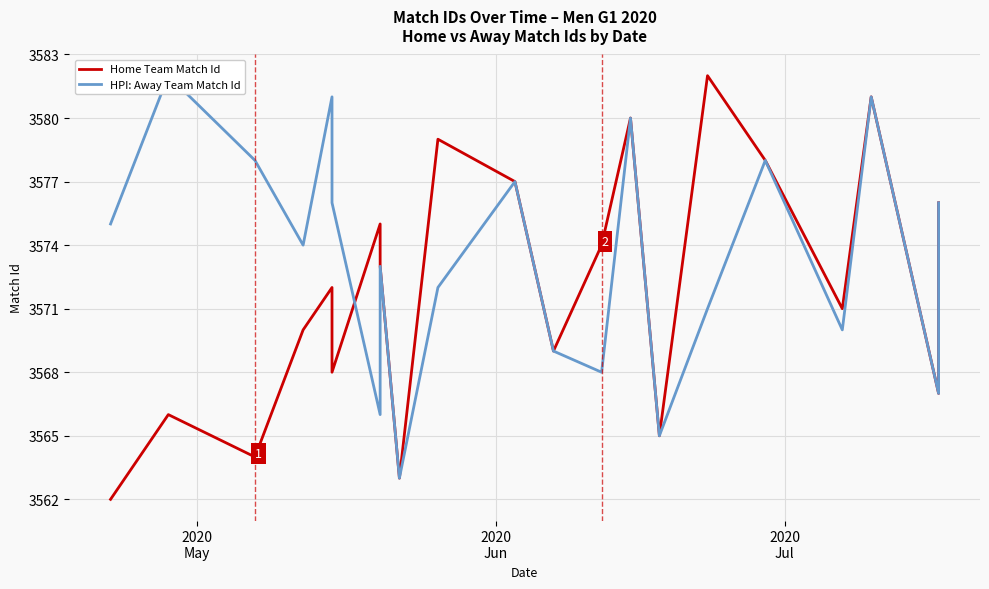

How many data points does each series have?

21